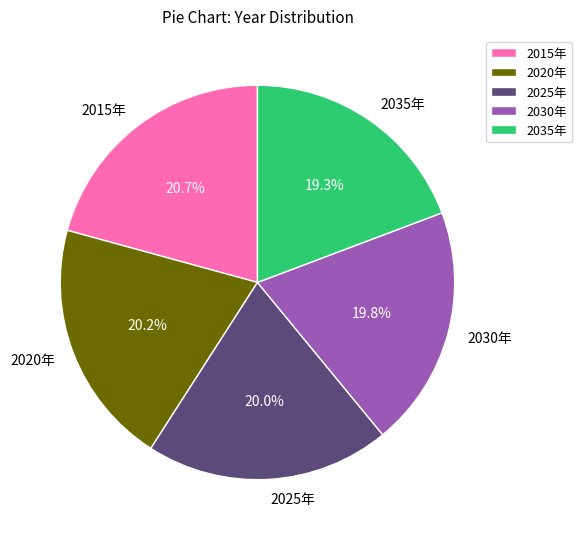

Which slice is the smallest?

2035年